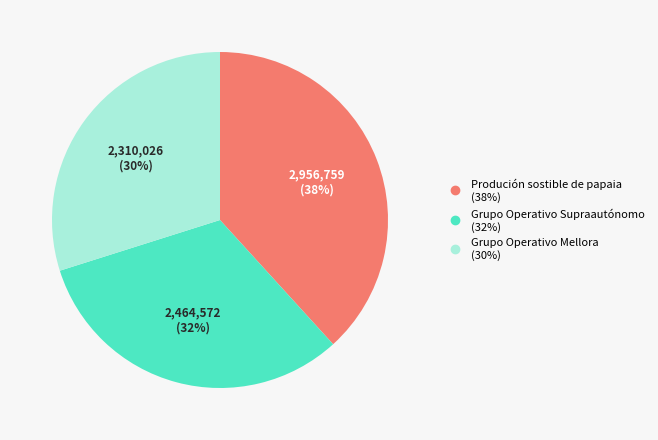

Approximately how many times larger is the value at Grupo Operativo Mellora compared to Grupo Operativo Supraautónomo?

0.9